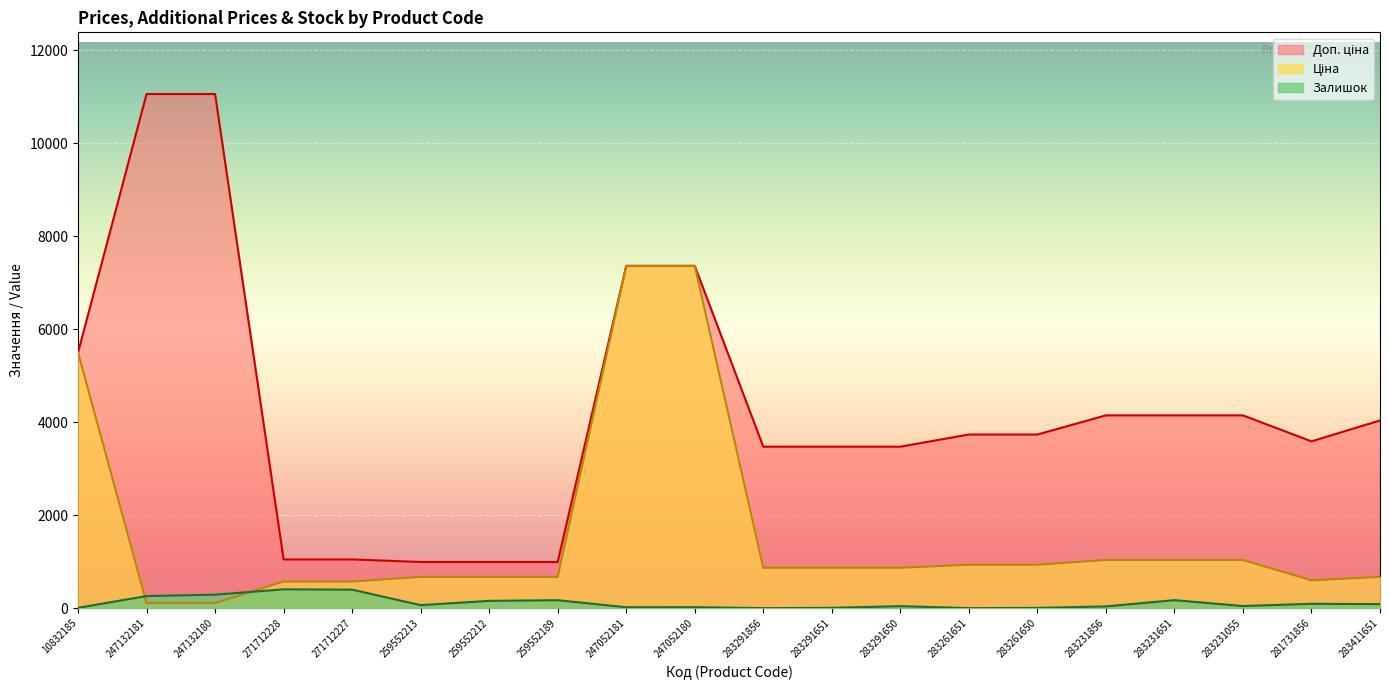

At which label does Ціна reach its peak?

247052181